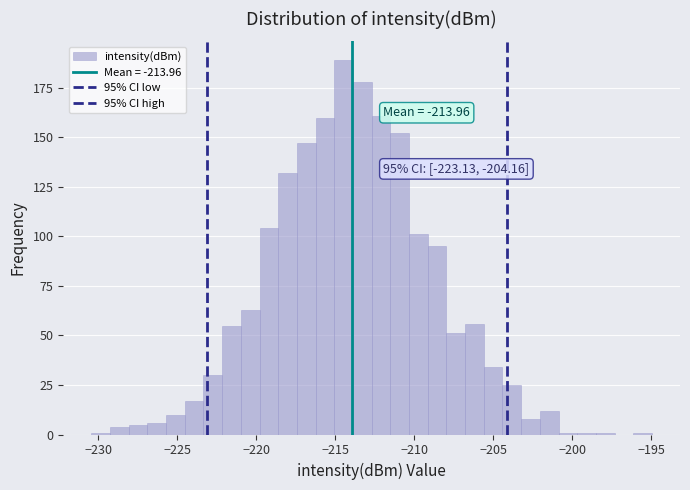

Read against the x-axis, roughly where is the centre of the tallest bar?

-214.5